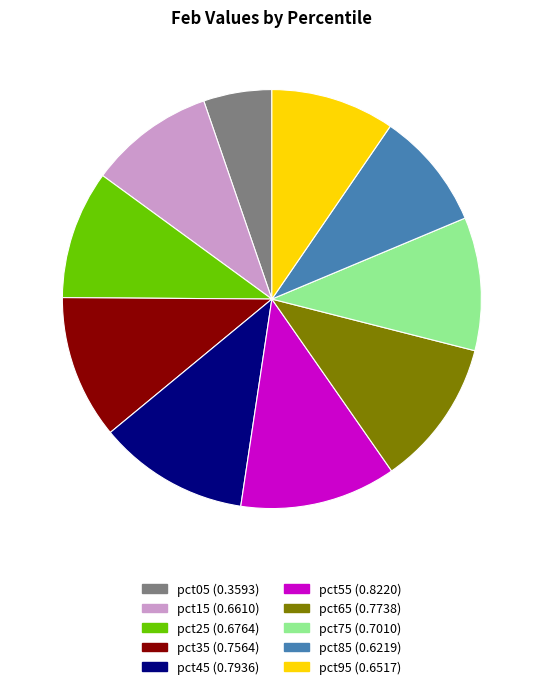

The pct45 slice represents 12% of the pie. True or false?

True